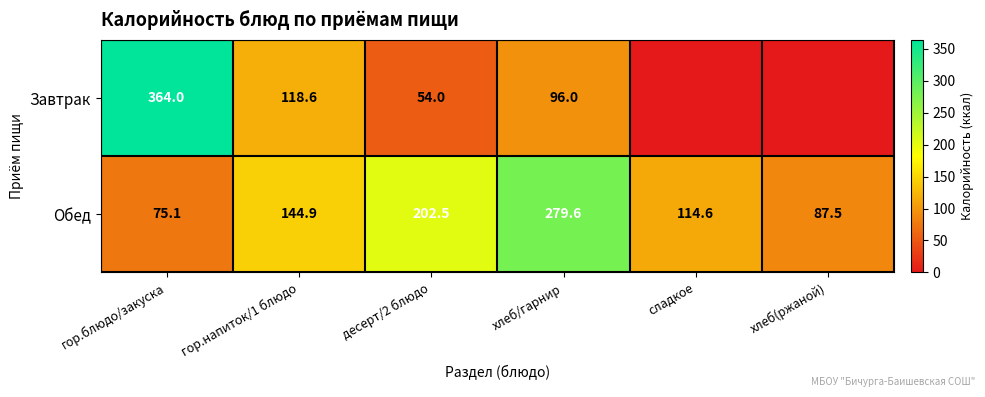

Rank the categories by Обед value from highest to lowest.

хлеб/гарнир, десерт/2 блюдо, гор.напиток/1 блюдо, сладкое, хлеб(ржаной), гор.блюдо/закуска